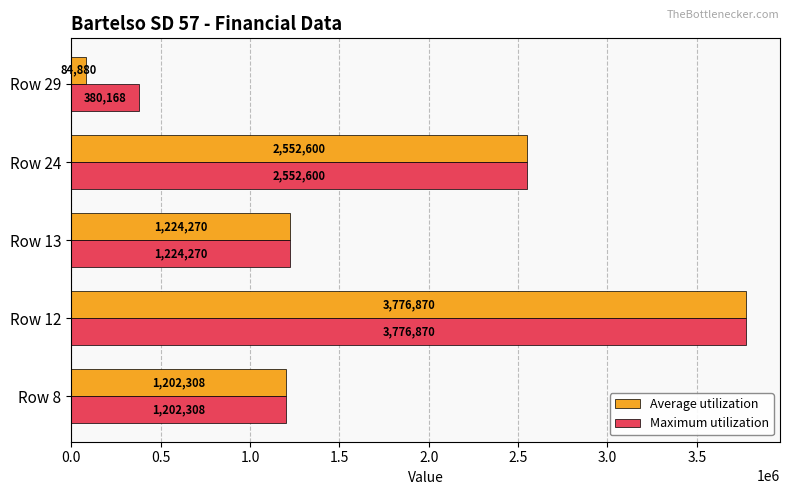

Which series has the largest total across all categories?

Maximum utilization